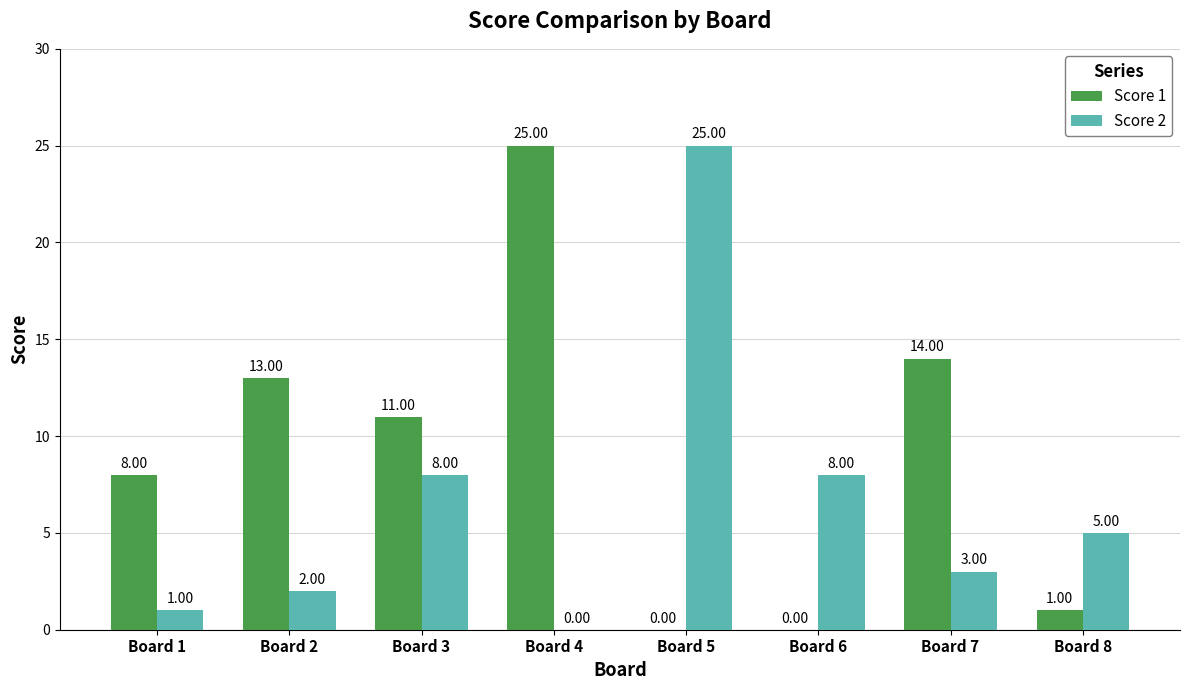

What is the sum of the Score 1 values at Board 8 and Board 1?

9